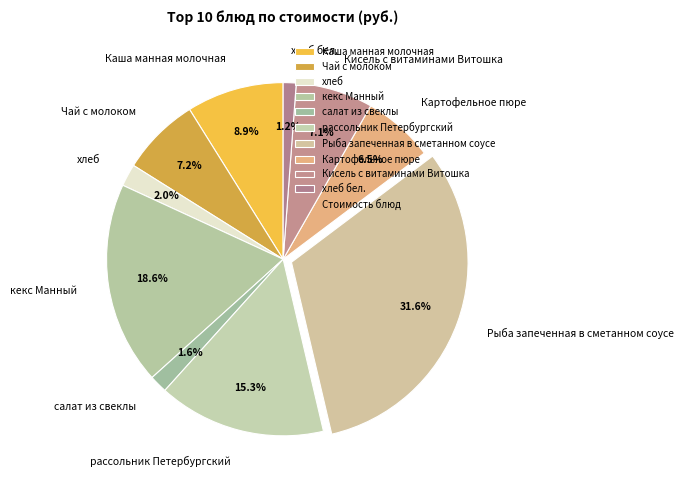

Approximately how many times larger is the value at кекс Манный compared to Чай с молоком?

2.6